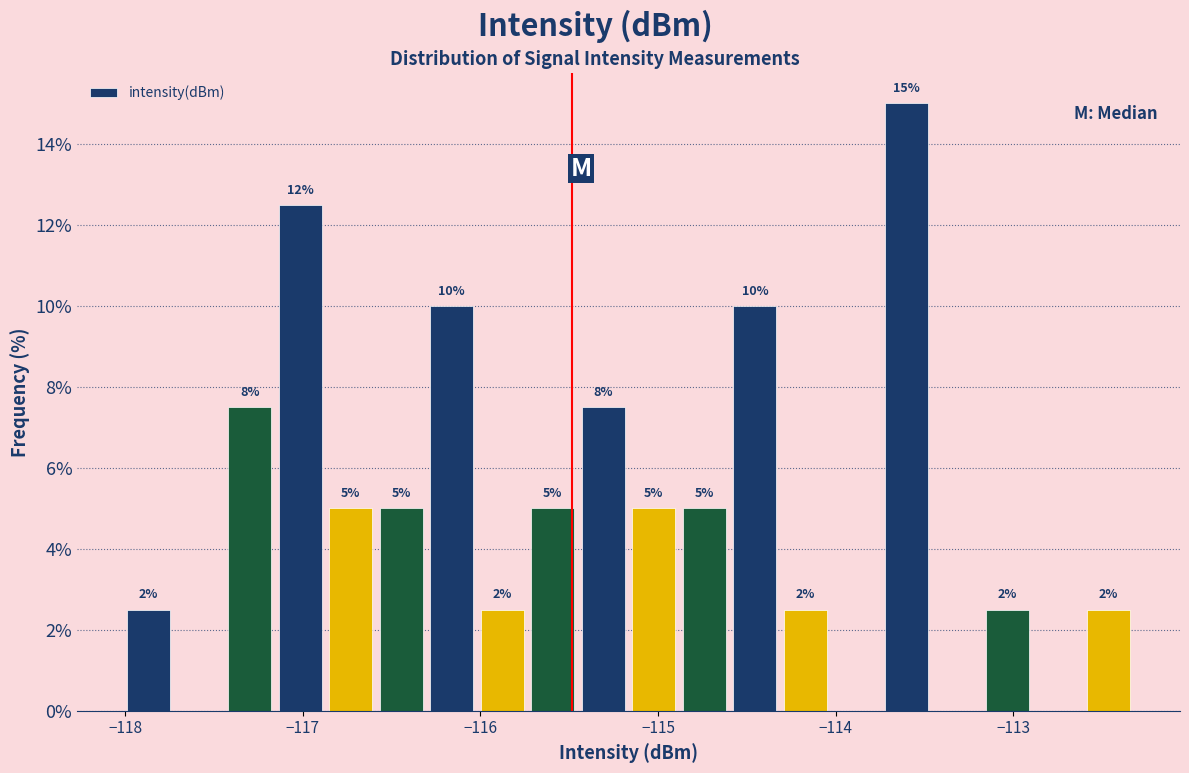

Read against the x-axis, roughly where is the centre of the tallest bar?

-113.6